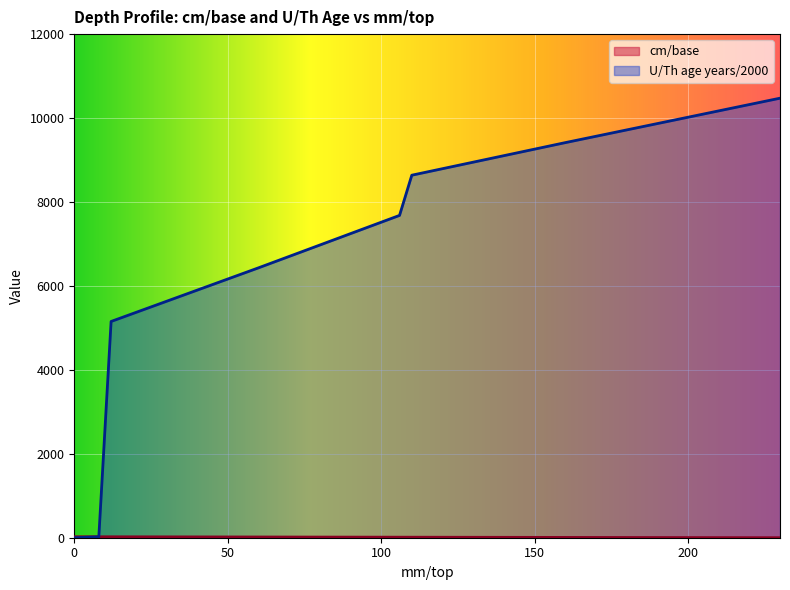

Is the value of cm/base at 0 greater than the value of U/Th age years/2000 at 110?

No